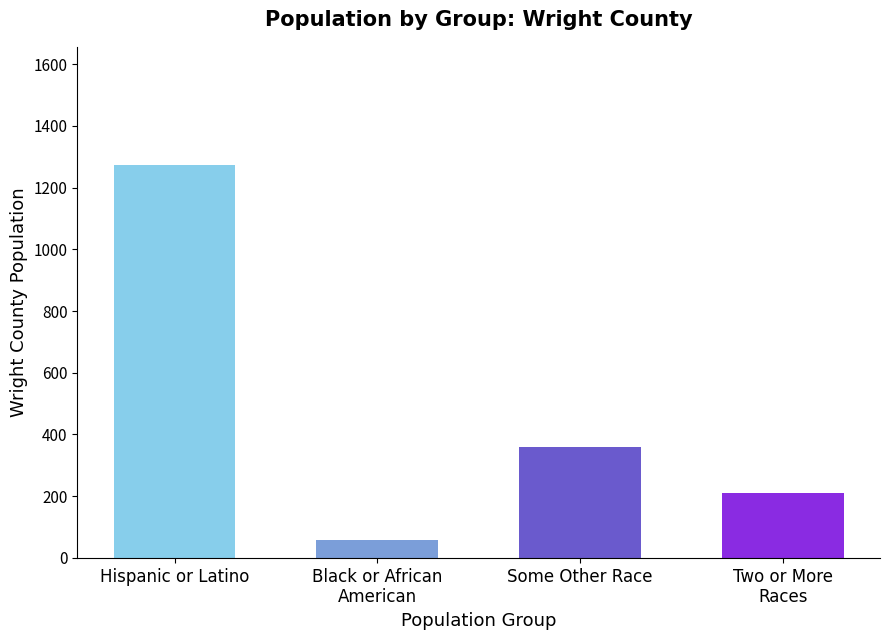

How many categories are shown in the chart?

4